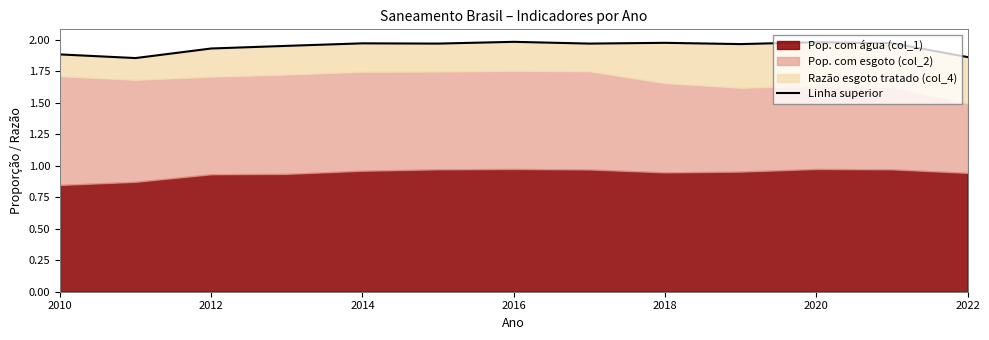

What is the ratio of the value at 2014 to the value at 2020?

1.0